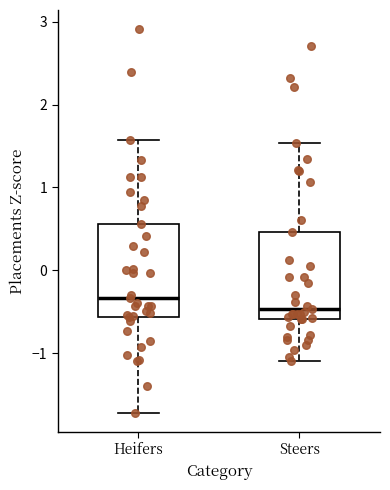

Reading left to right, read every box against the y-axis: the position of its median line, the range the box covers, and the ends of its whiskers. The values are not printed on the chart, so give them approximately, as read against the axis.

Heifers: median -0.3, box -0.6 to 0.6, whiskers -1.7 to 1.6
Steers: median -0.5, box -0.6 to 0.5, whiskers -1.1 to 1.5